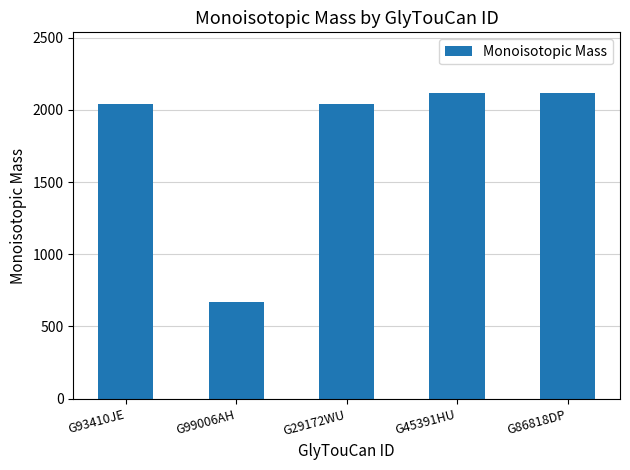

What is the sum of all values?

8972.1